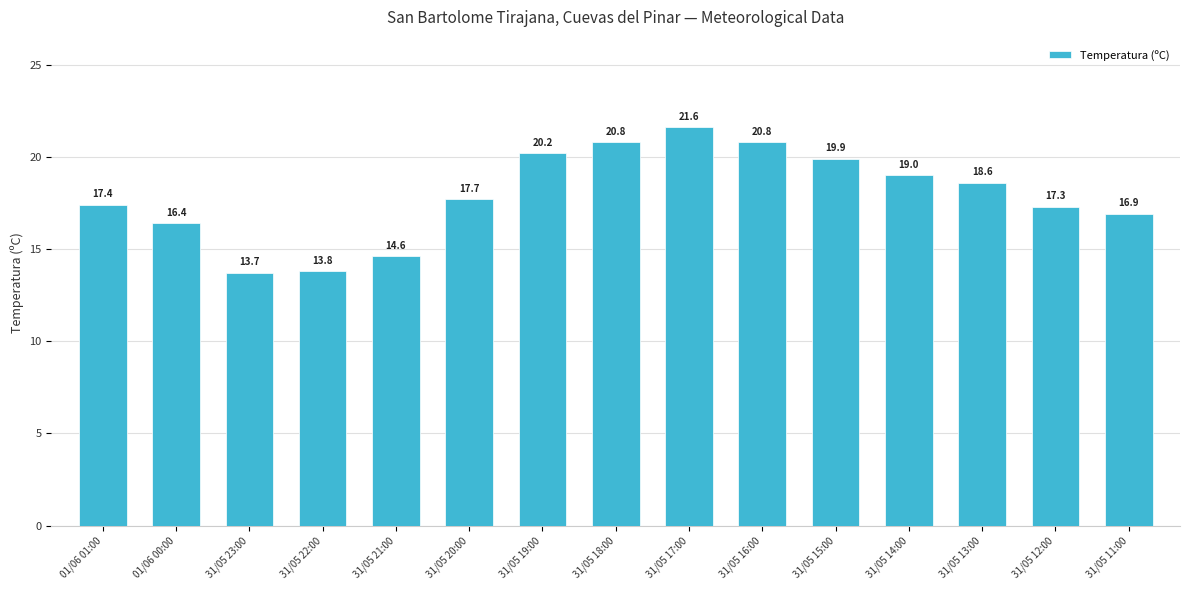

At which category does the chart reach its peak across all series?

31/05 17:00